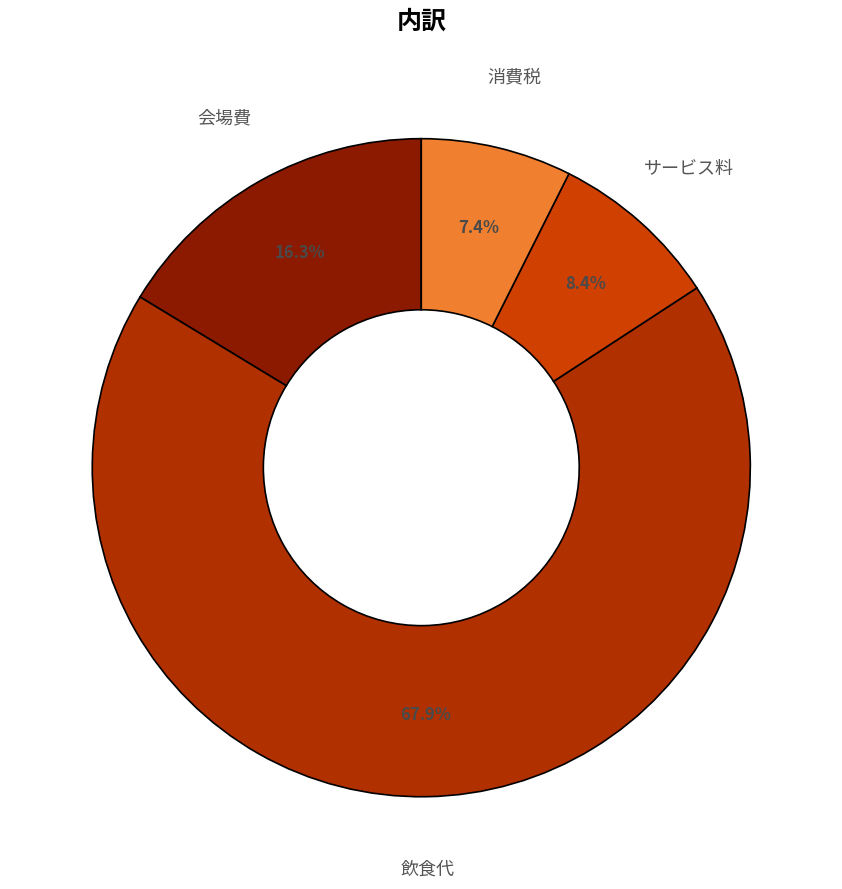

What percentage is the 会場費 slice, to the nearest percent?

16%